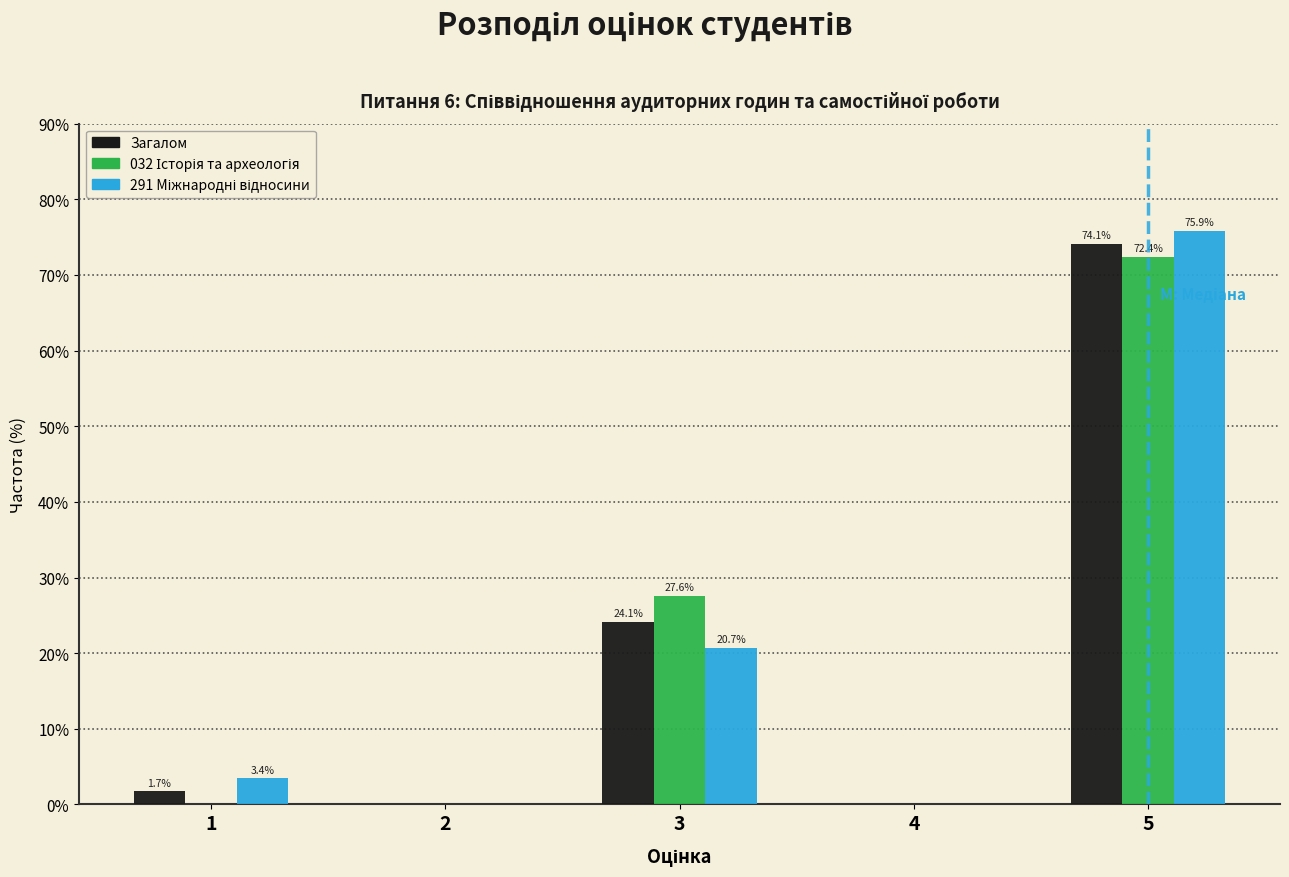

At which label is Загалом closest to 37?

3